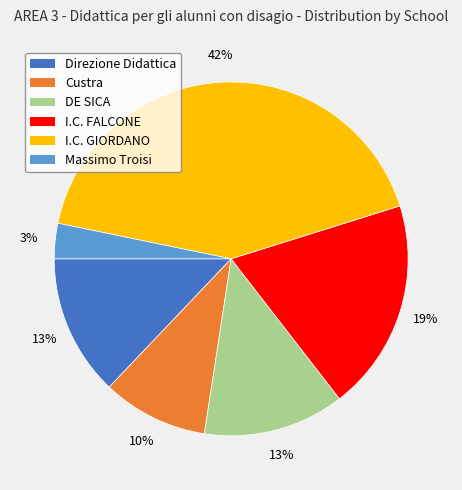

To the nearest percent, what is the difference between the largest and smallest slice percentages?

39%